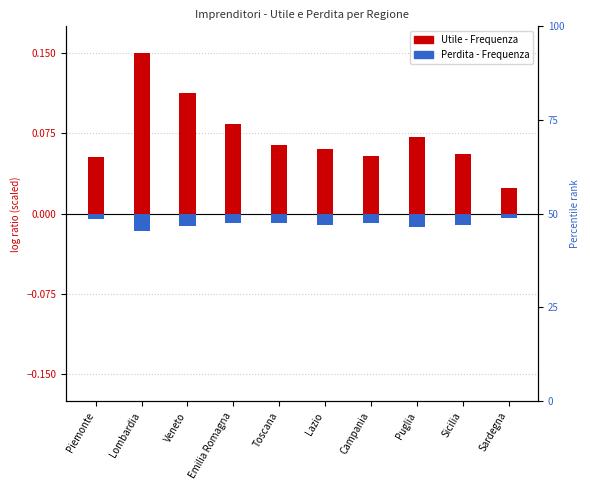

Reading left to right, extract all data points from this chart.

Utile - Frequenza (scaled): 0.1	0.1	0.1	0.1	0.1	0.1	0.1	0.1	0.1	0.0
Perdita - Frequenza (scaled): -0.0	-0.0	-0.0	-0.0	-0.0	-0.0	-0.0	-0.0	-0.0	-0.0